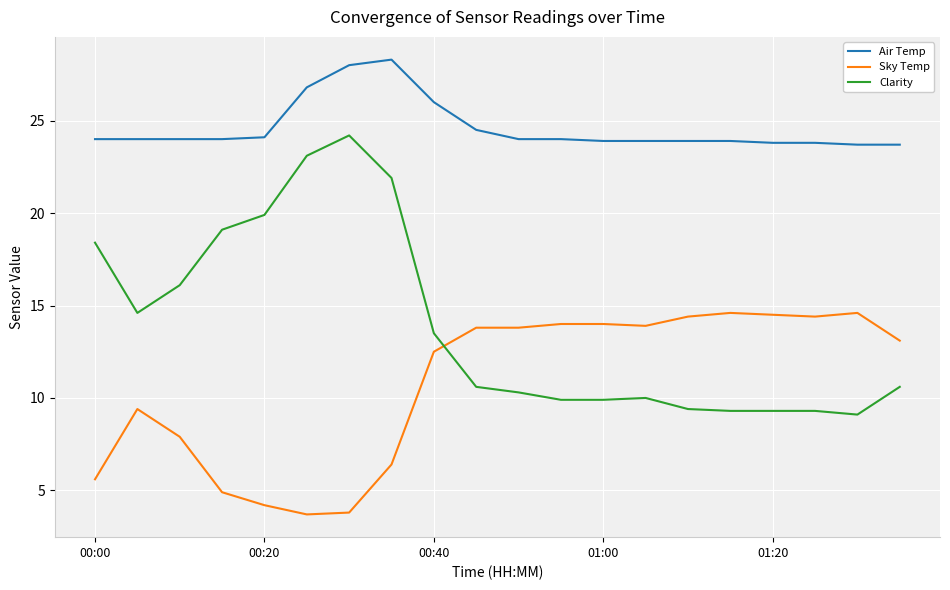

What is the greatest value displayed?

28.3